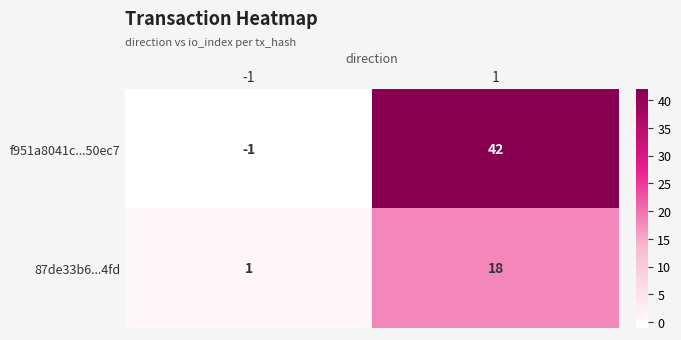

What is the difference between the maximum and minimum values in the f951a8041c...50ec7 series?

43